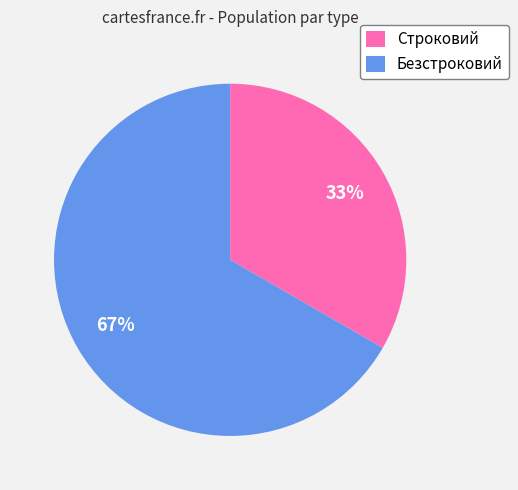

Which has a higher value, Безстроковий or Строковий?

Безстроковий